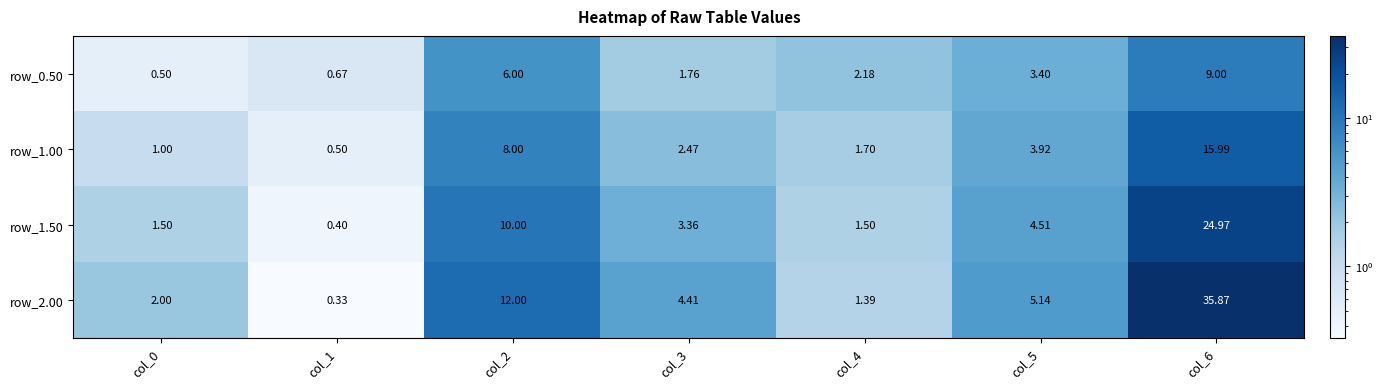

Is the value of row_1.50 at col_2 greater than the value of row_0.50 at col_2?

Yes